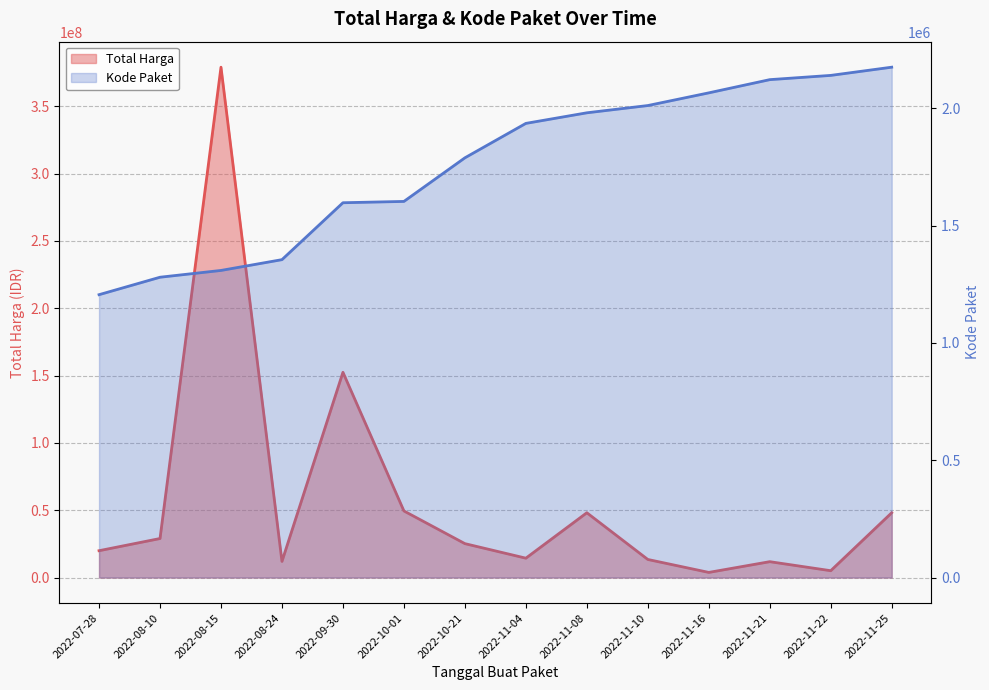

At which label is Kode Paket closest to 1689903?

2022-10-01